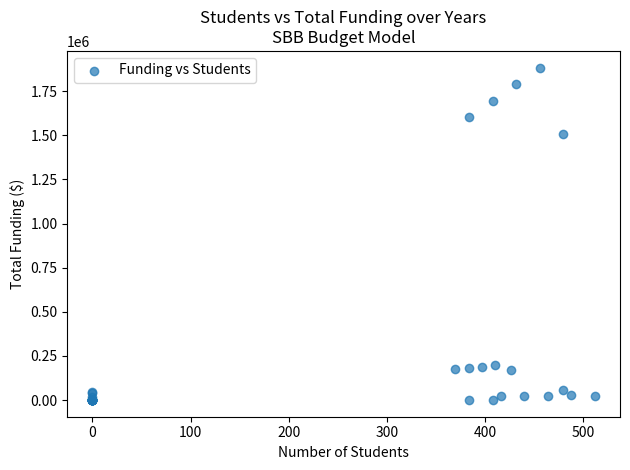

What Y value in the scatter plot is closest to 941760?

1506816